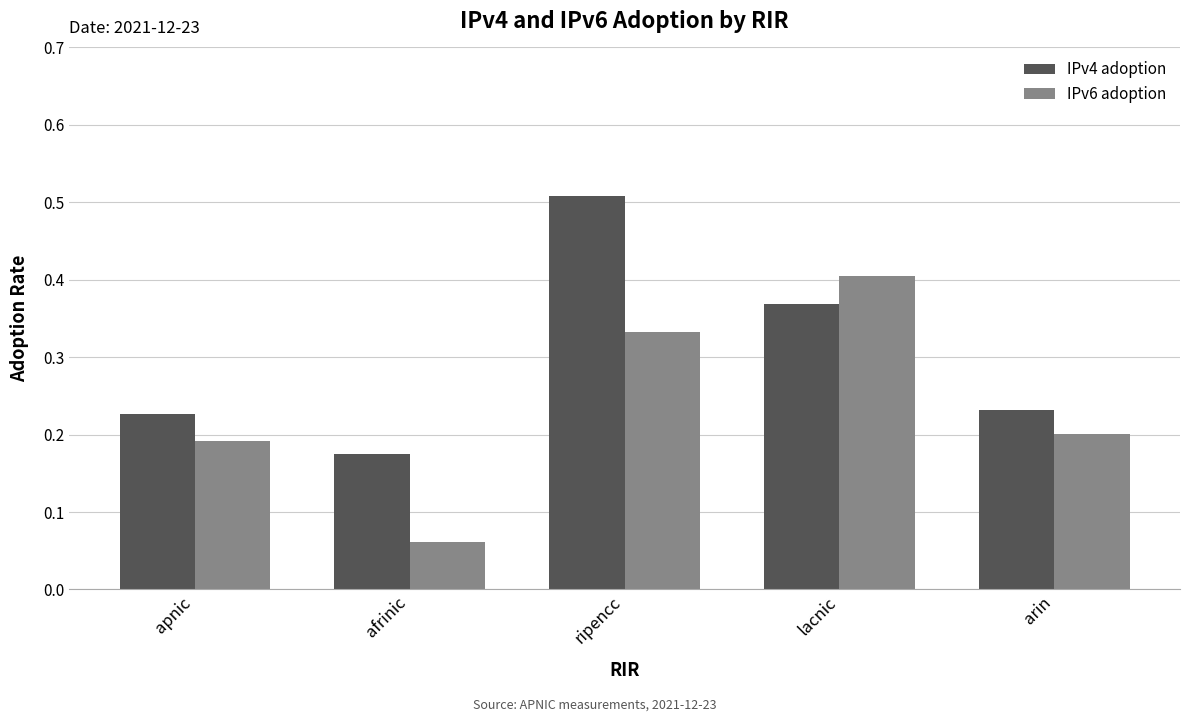

Between lacnic and arin, which series saw the biggest shift?

IPv6 adoption